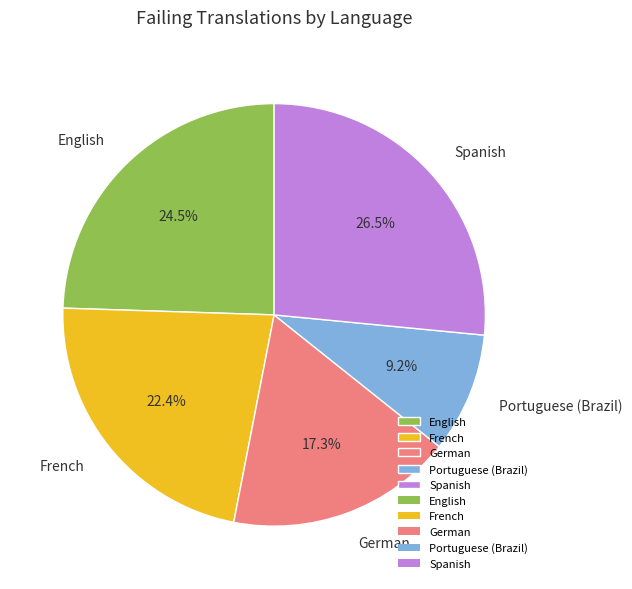

What is the largest slice in the pie chart?

Spanish